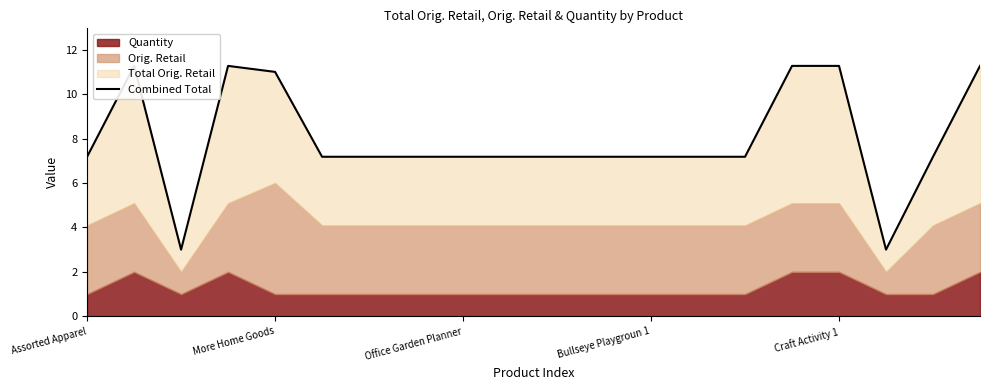

Which has a higher value, Assorted Apparel or More Home Goods?

More Home Goods